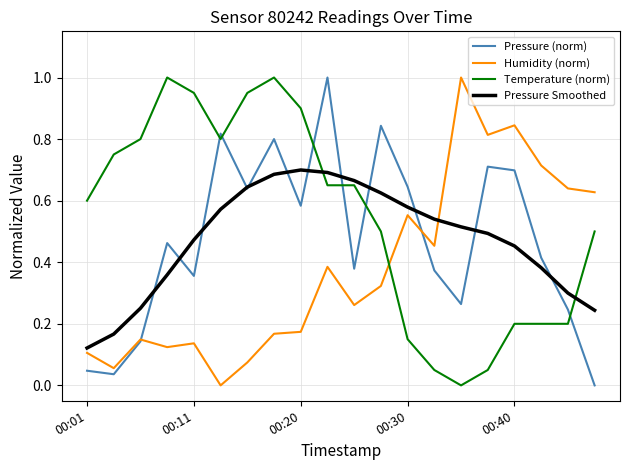

At how many categories does at least one series exceed 0?

20